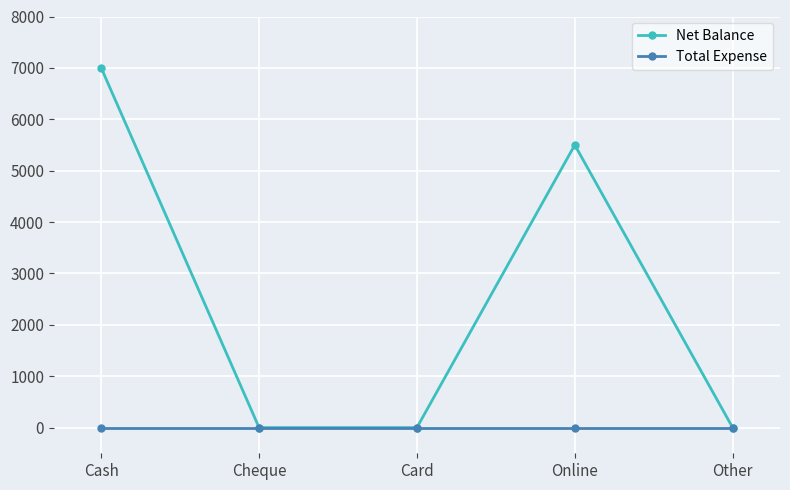

Count the Net Balance values in the range 0 to 5500.

4